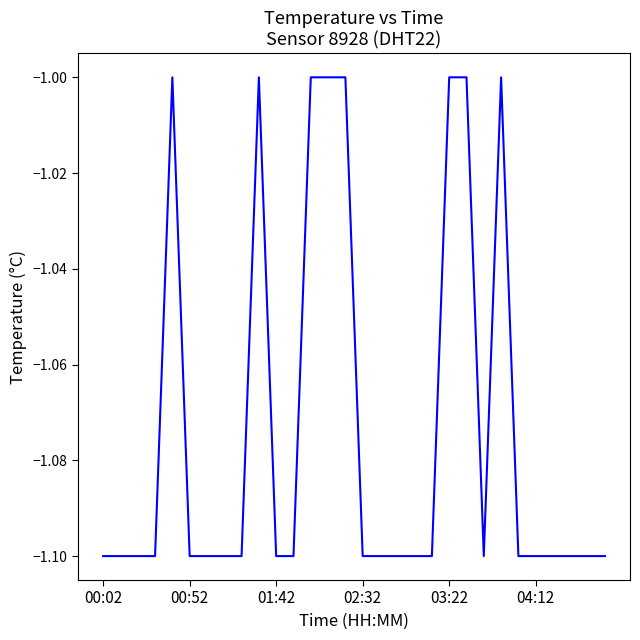

How many categories are shown in the chart?

30